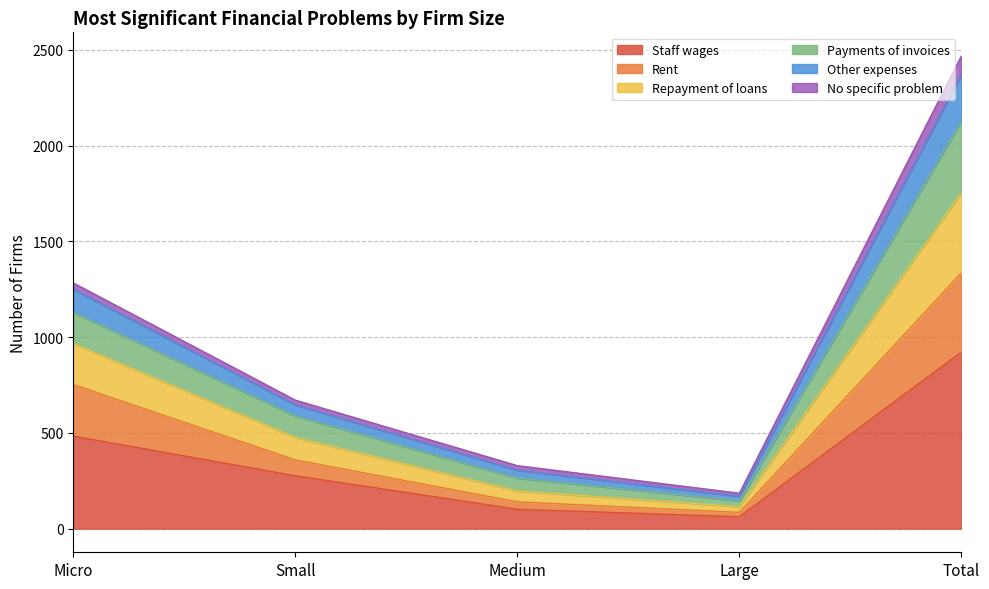

At which label is Other expenses closest to 1135?

Micro